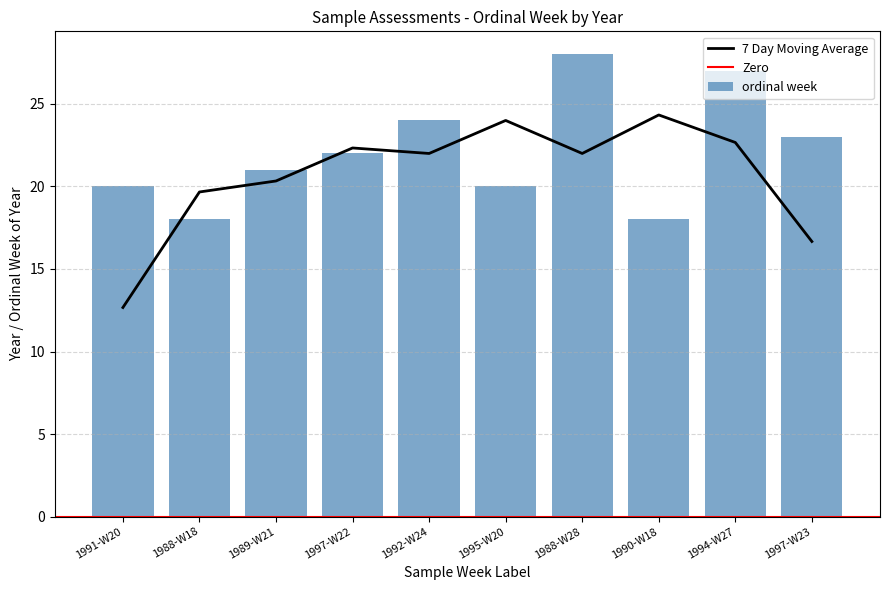

The value at 1990-W18 is 18. True or false?

True